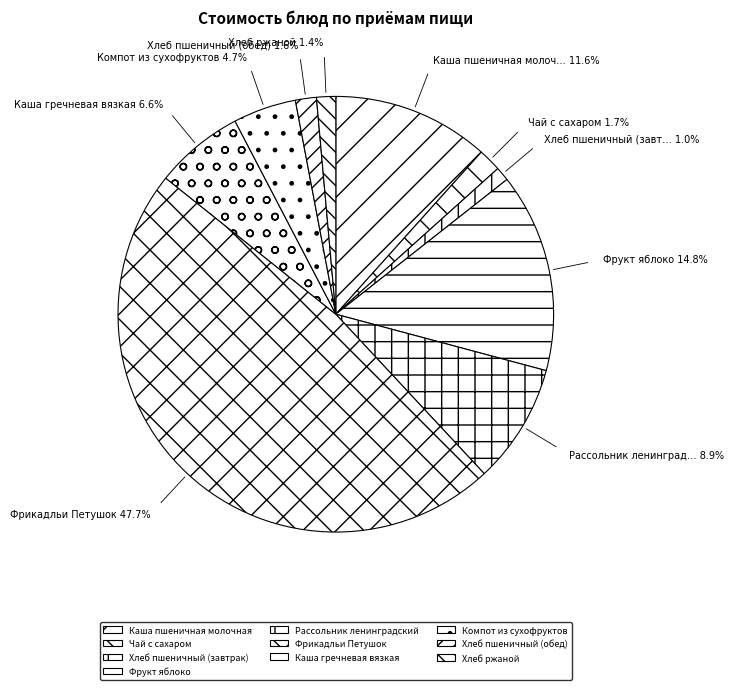

How many slices are in this pie chart?

10